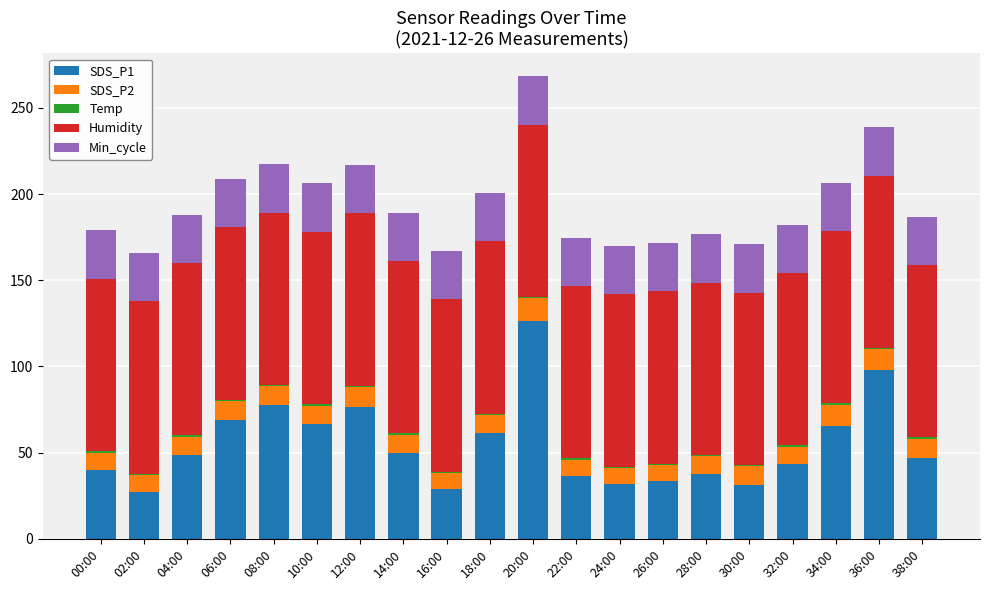

True or false: SDS_P1 has a value of 89.4 at 34:00.

False